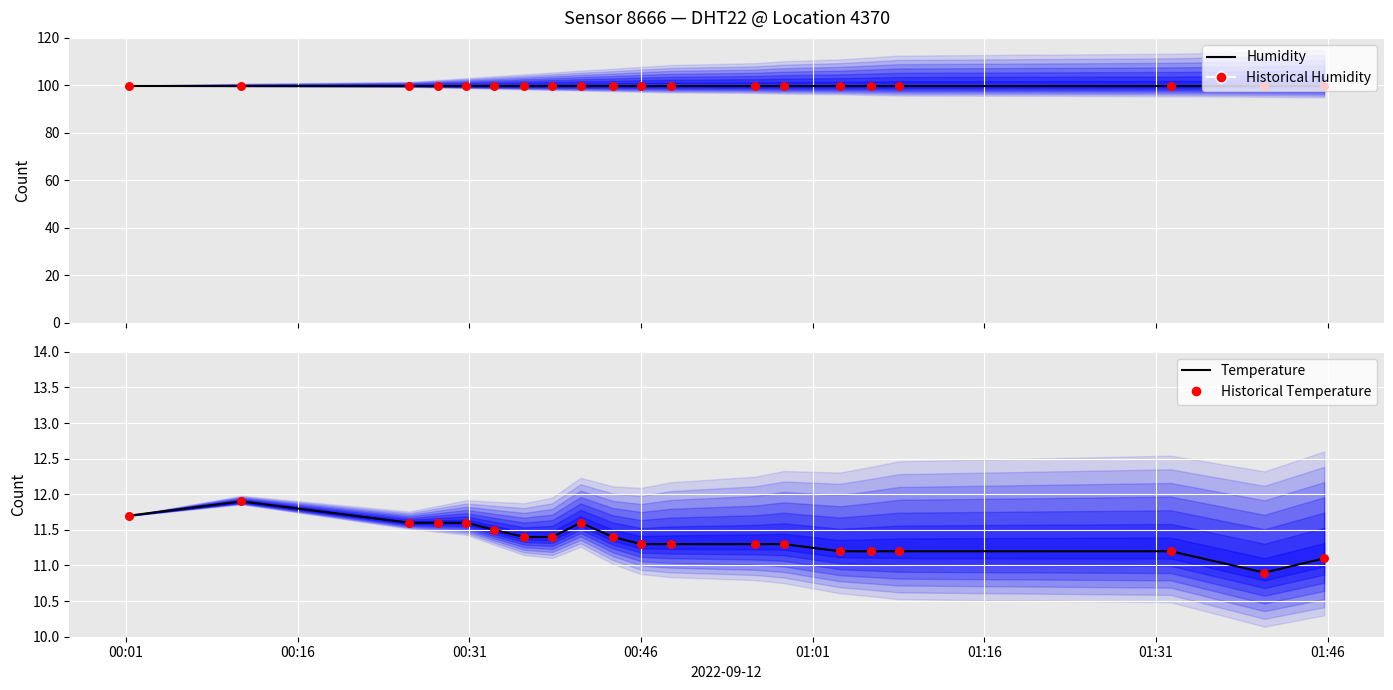

Which series has the widest spread of Y values?

Temperature